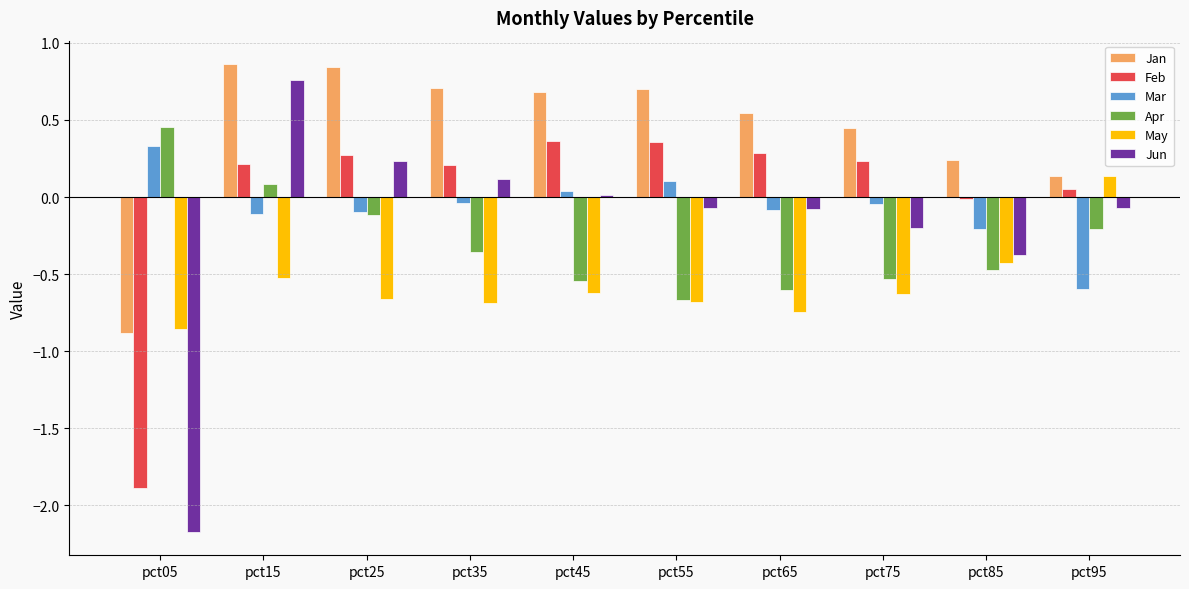

How many bars are there in total?

60